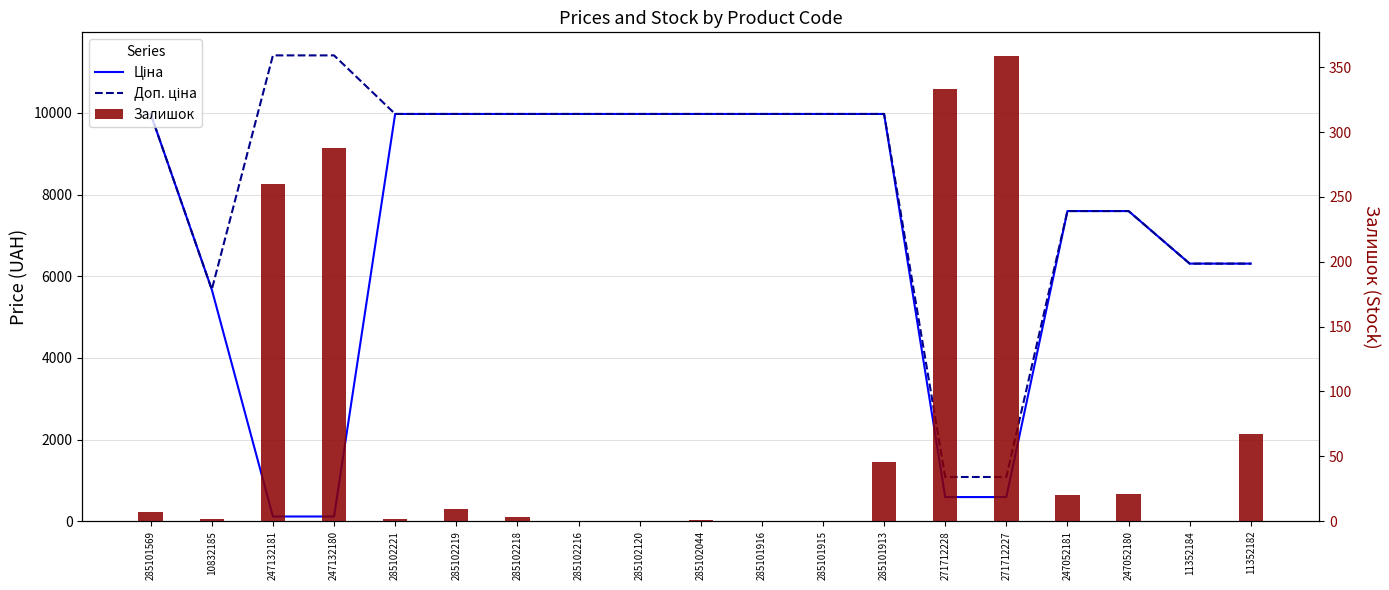

Where is Залишок nearest to the value 179?

247132181